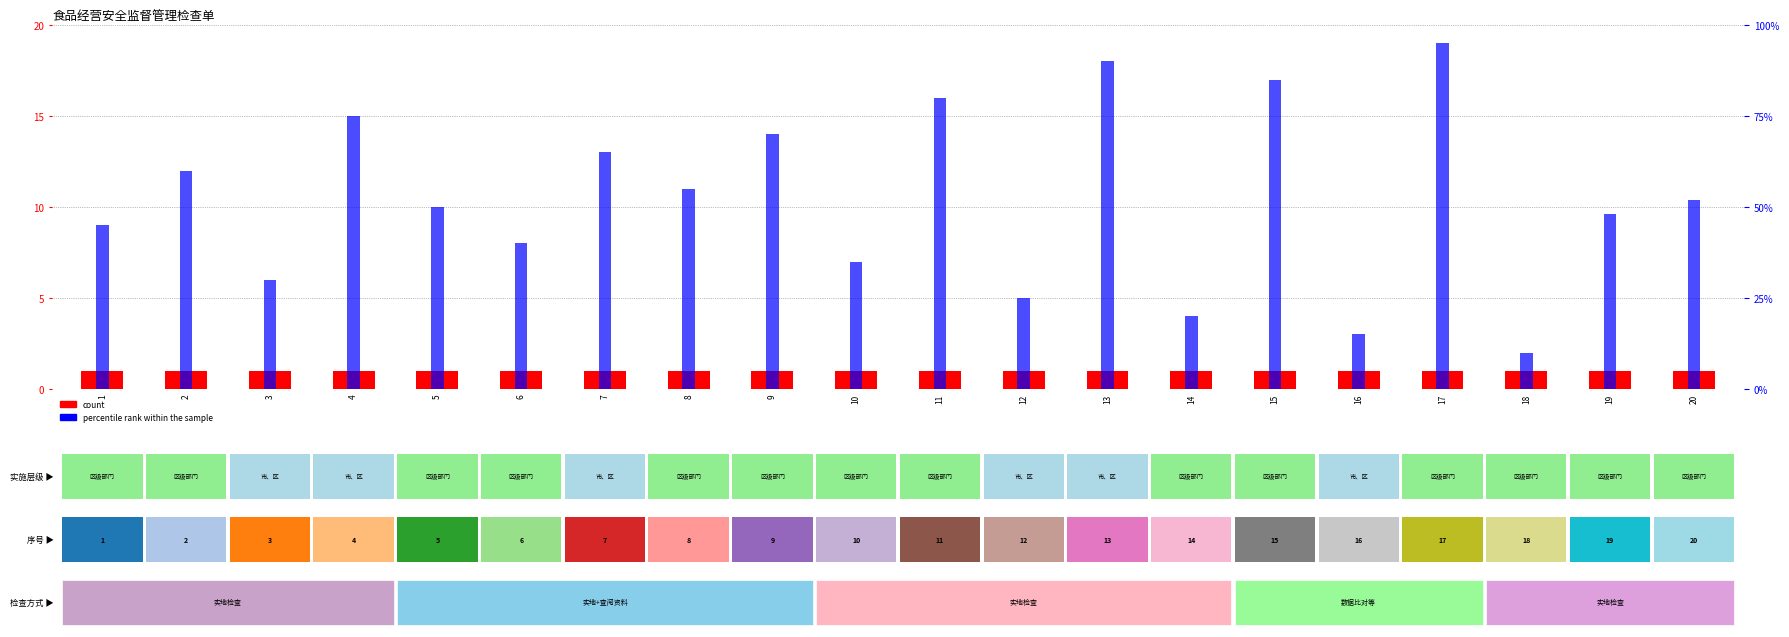

Read the count value at 8.

1